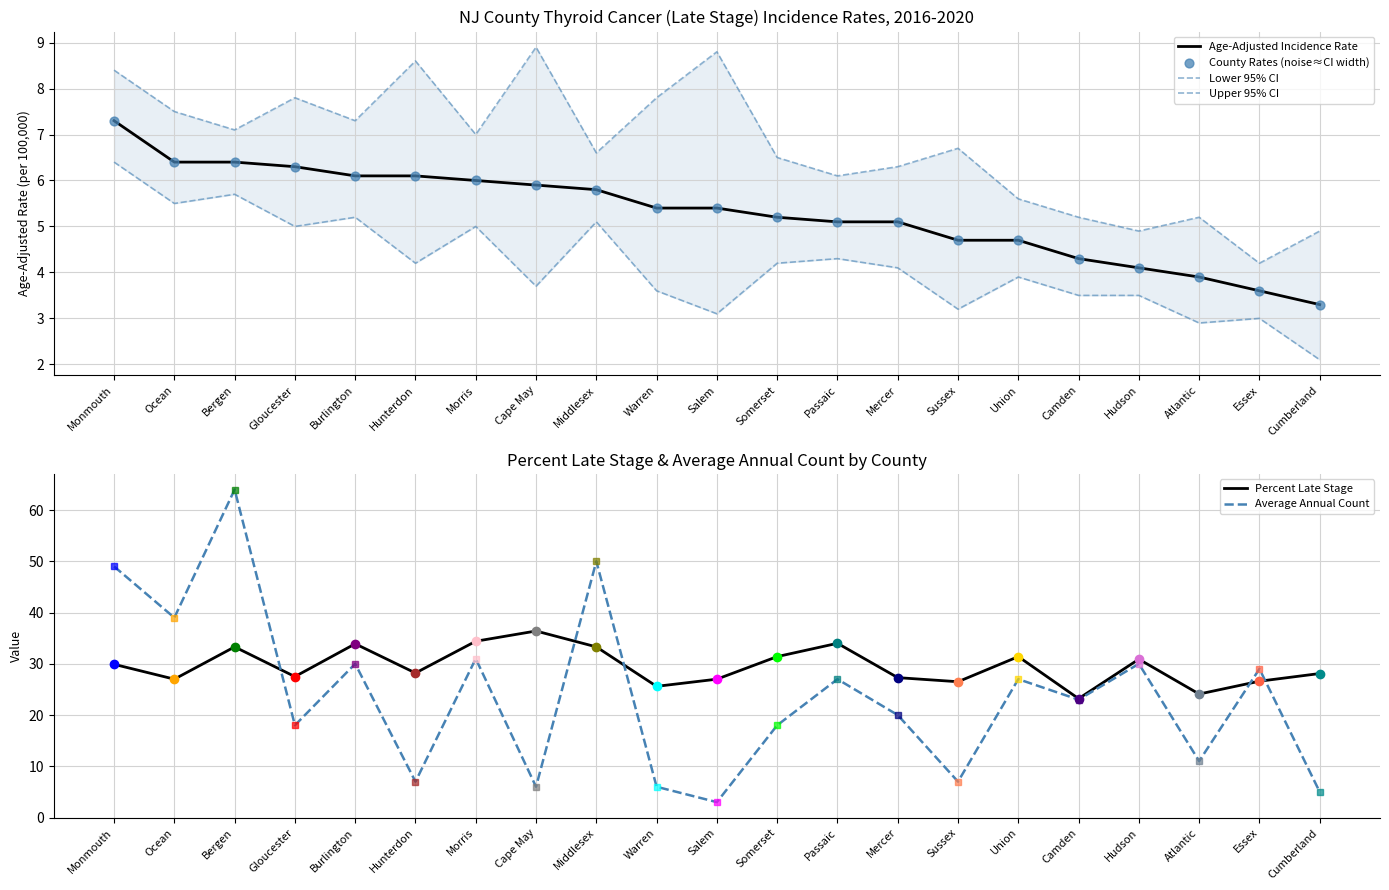

Which series has the widest spread of Y values?

Average Annual Count